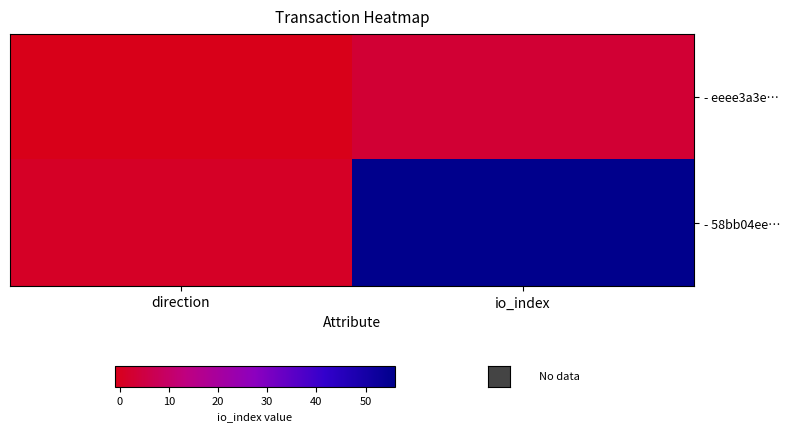

List the series in order of their peak value, highest first.

- 58bb04ee…, - eeee3a3e…